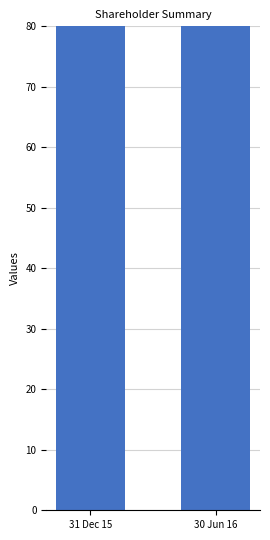

Which has a higher value, 30 Jun 16 or 31 Dec 15?

30 Jun 16